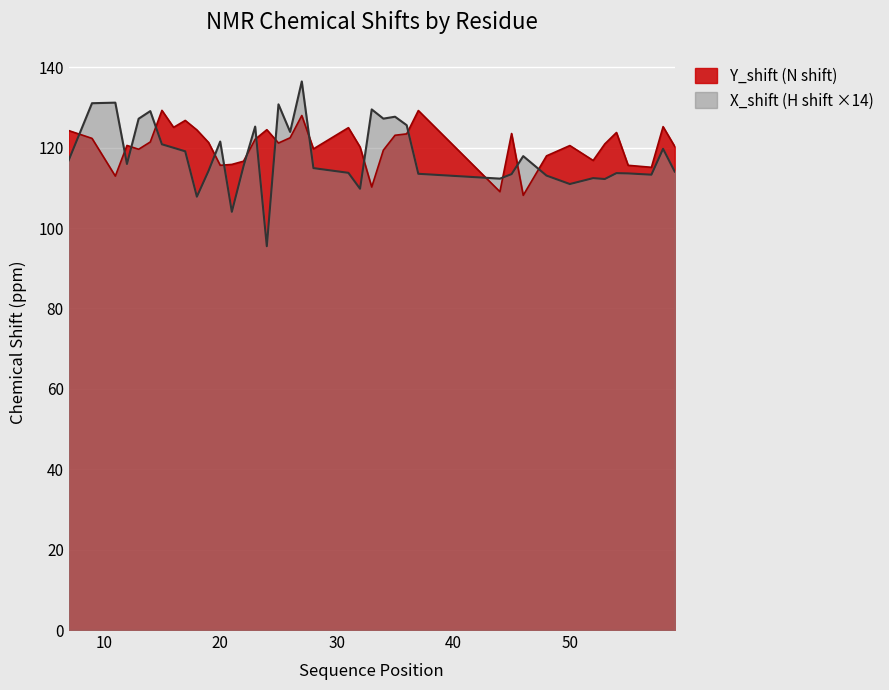

Rank the series by their maximum value, from lowest to highest.

Y_shift (N shift), X_shift (H shift ×14)